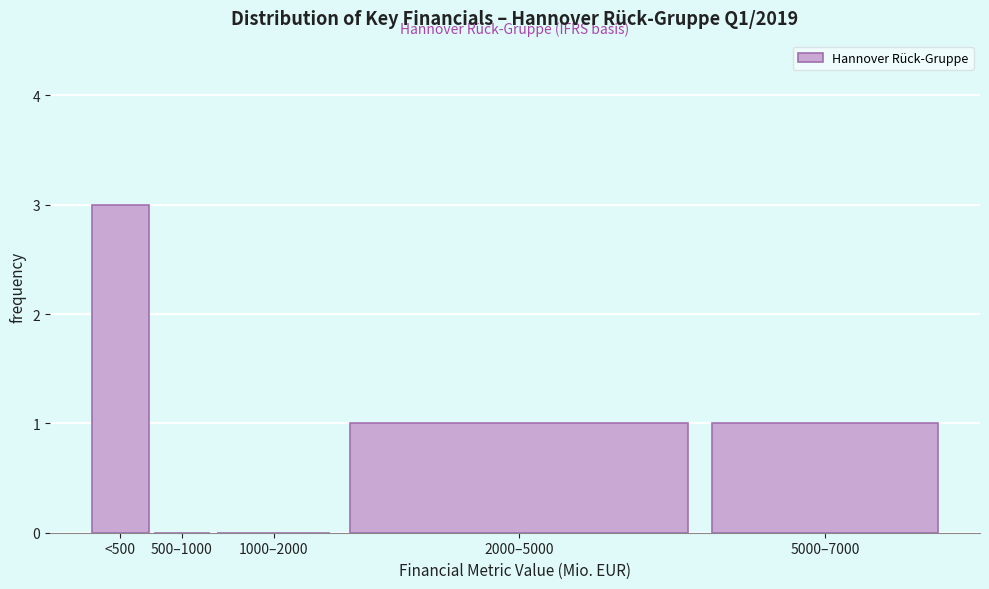

Reading left to right, list all the values displayed in this chart.

<500=3	500–1000=0	1000–2000=0	2000–5000=1	5000–7000=1